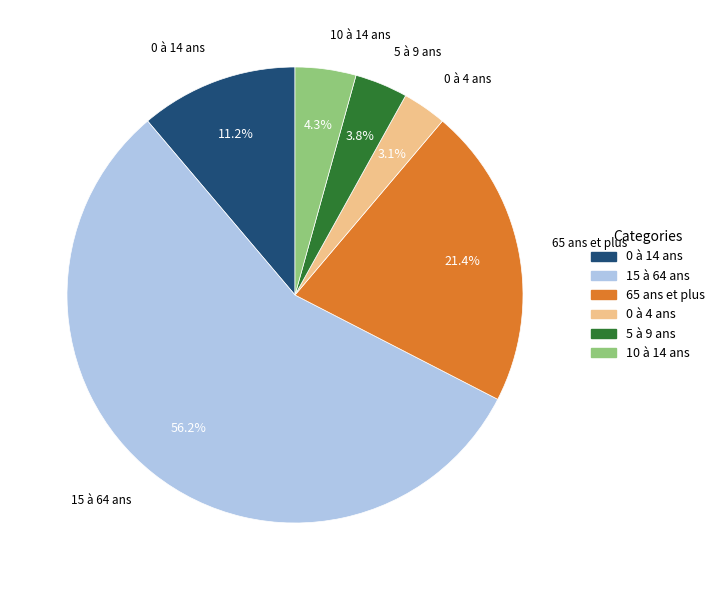

How much of the chart is everything except 0 à 4 ans?

96.9%